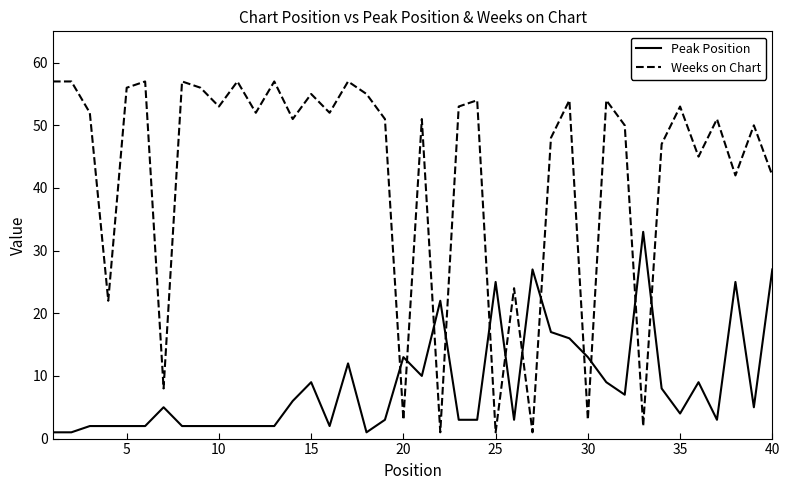

Which series has the widest spread of values?

Weeks on Chart